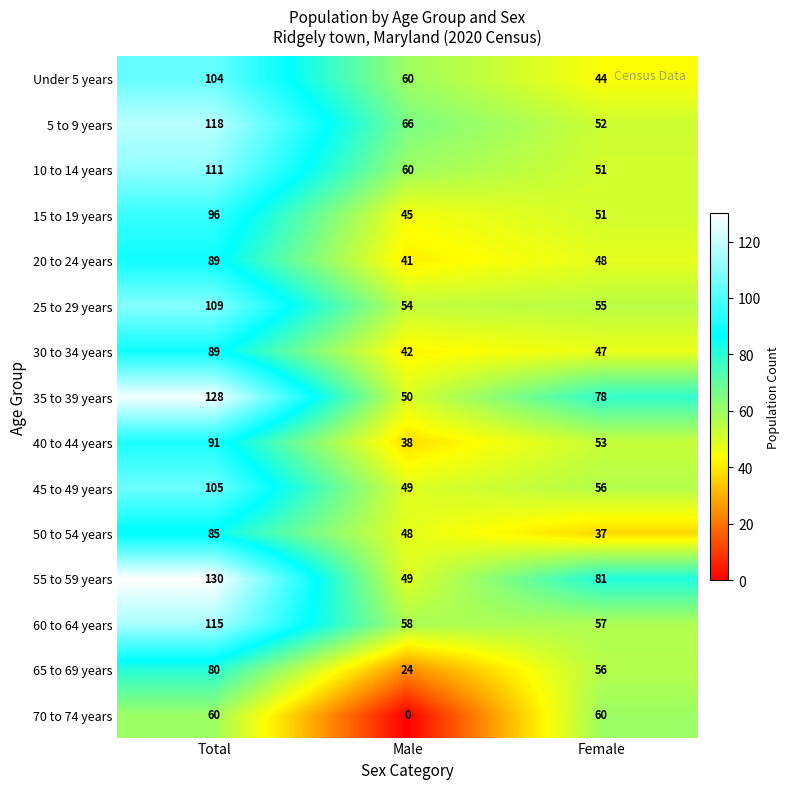

Which series changed the most between Total and Female?

5 to 9 years